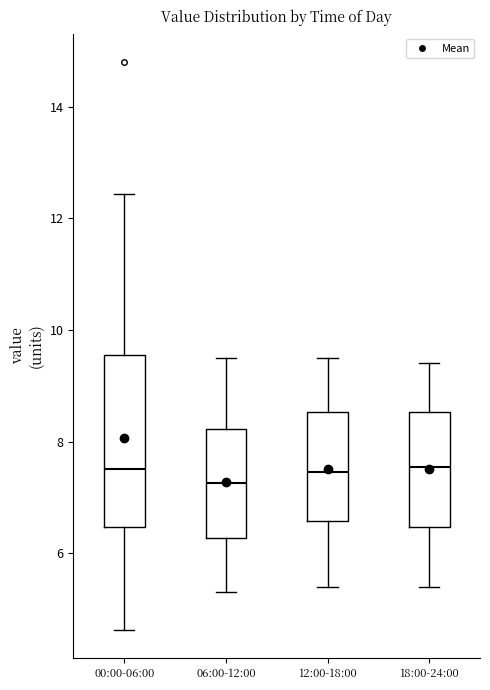

Which box has the lowest median line?

06:00-12:00